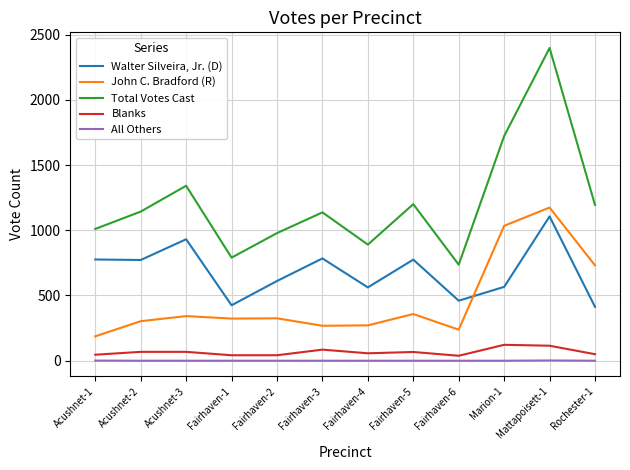

What is the minimum value for Total Votes Cast?

736